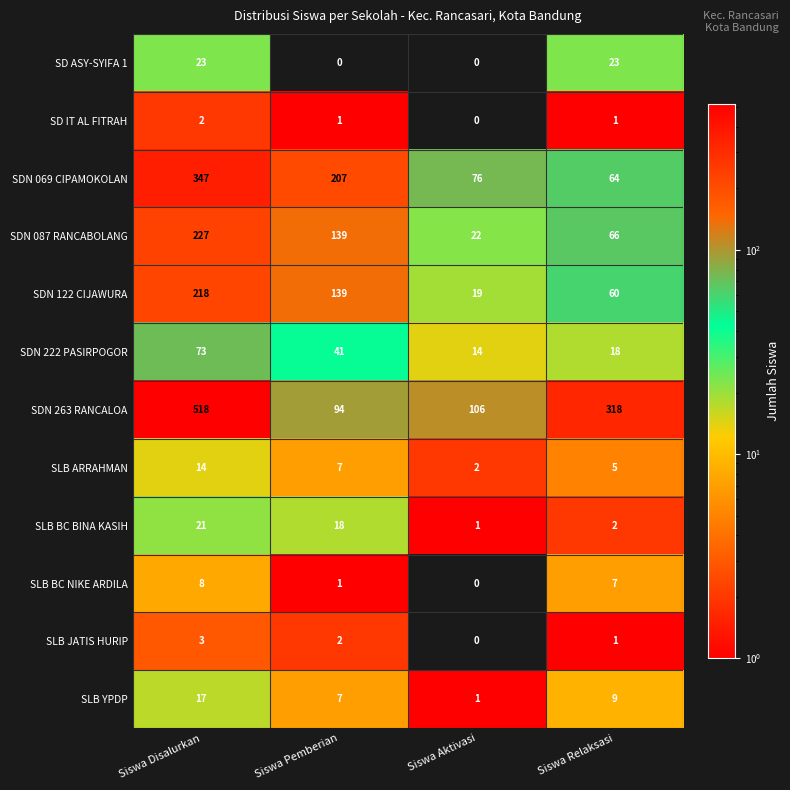

What is the difference between the maximum and minimum values in the SLB BC BINA KASIH series?

20